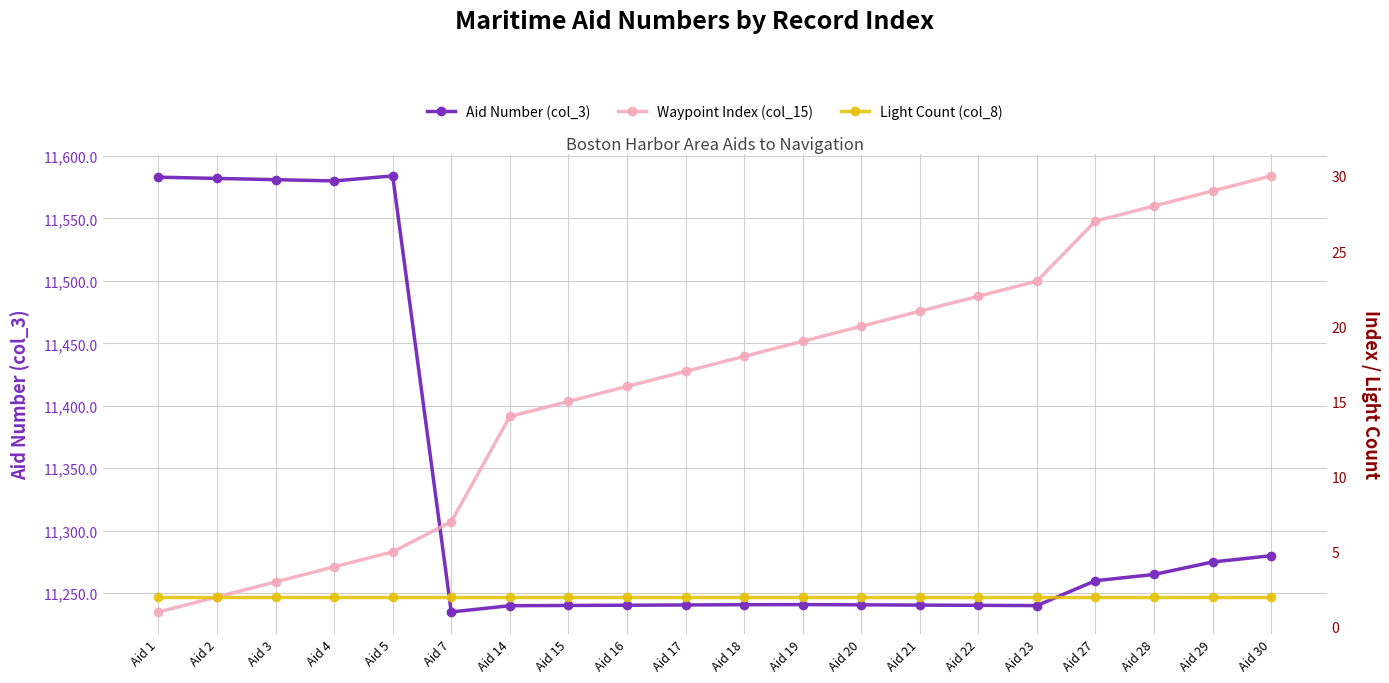

Which series has the largest range (max minus min)?

Aid Number (col_3)